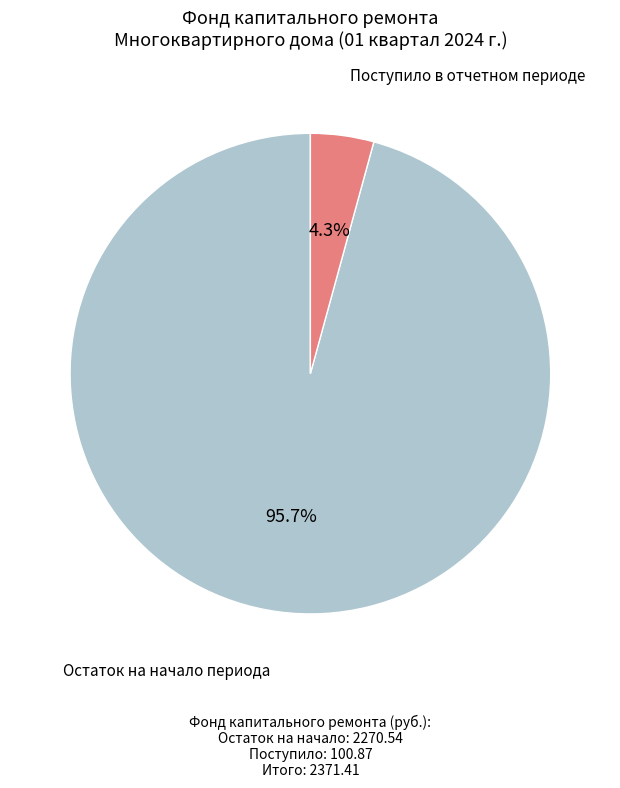

Does any single category account for the majority?

Yes